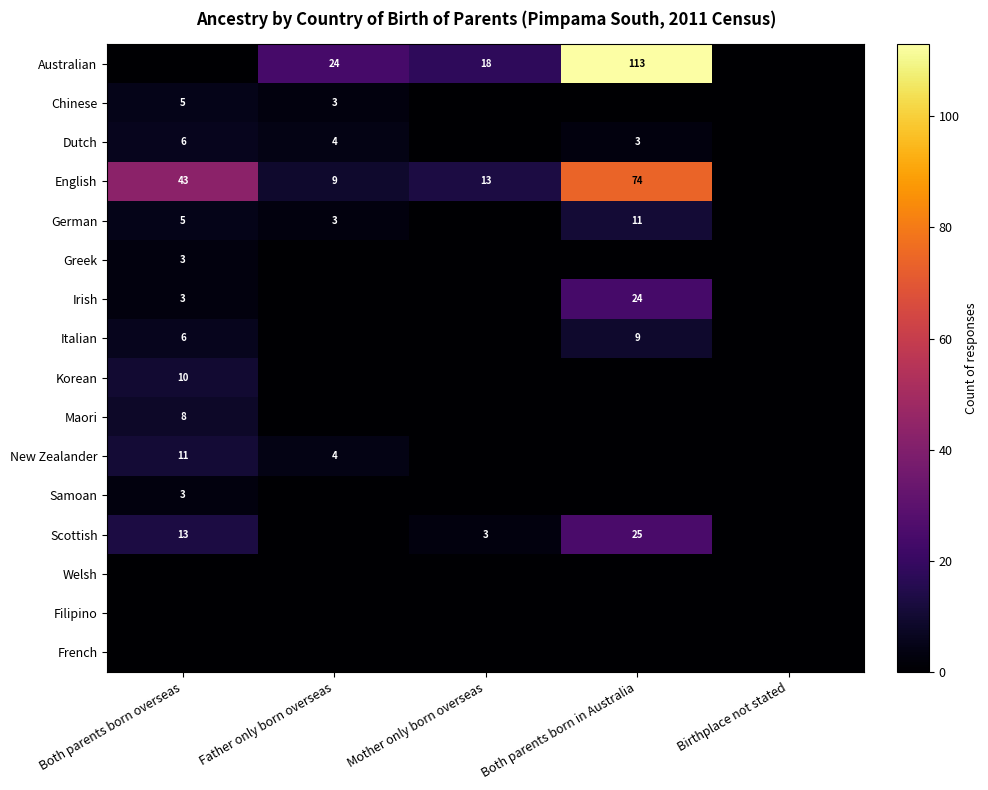

The Irish series shows 24 at Both parents born in Australia. True or false?

True